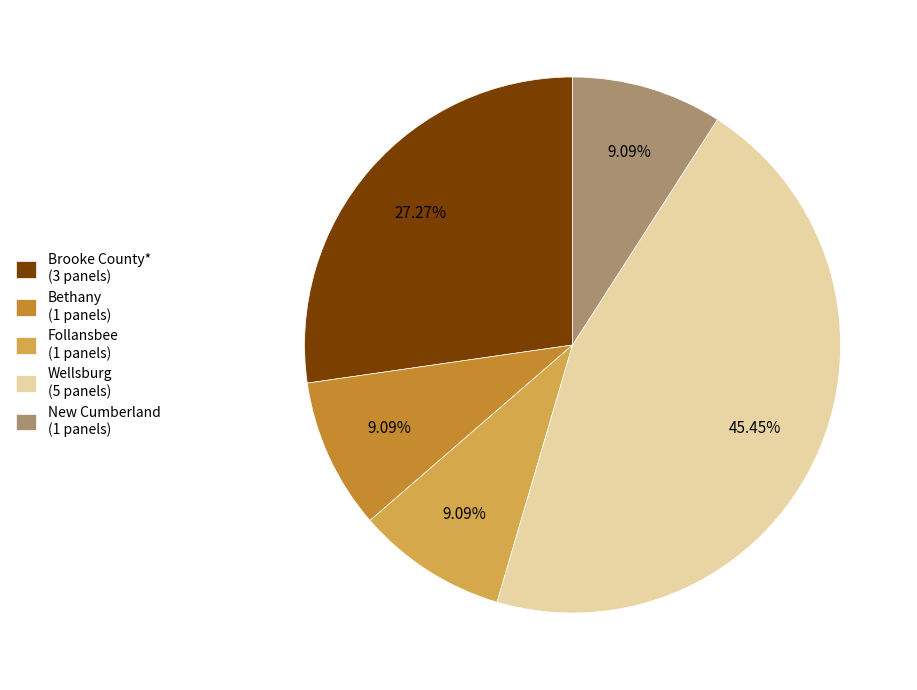

Count the number of slices in the pie.

5